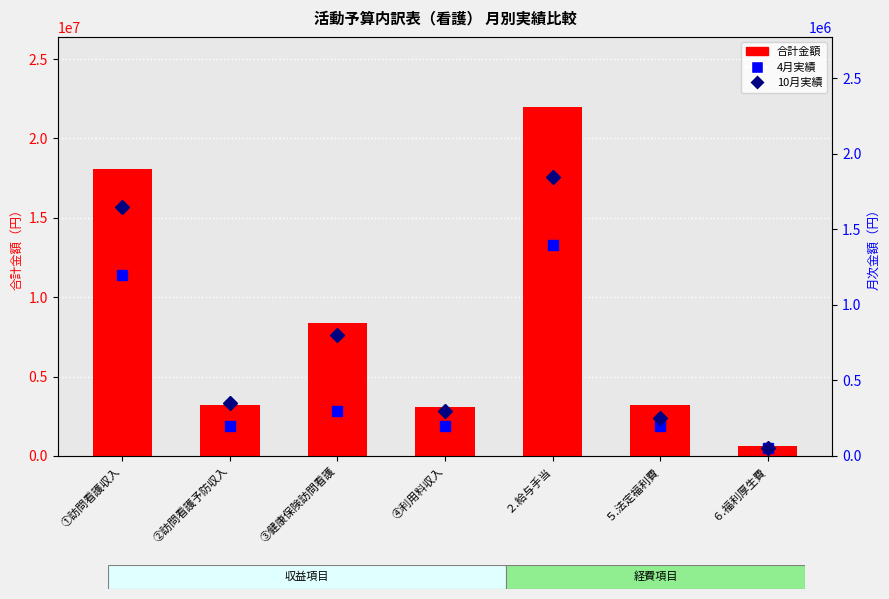

What position from the left is ２.給与手当?

5